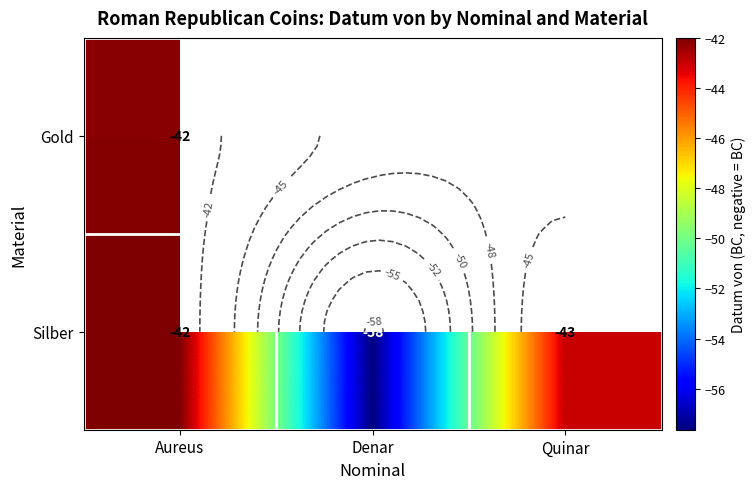

How many negative values does the Gold series have?

1